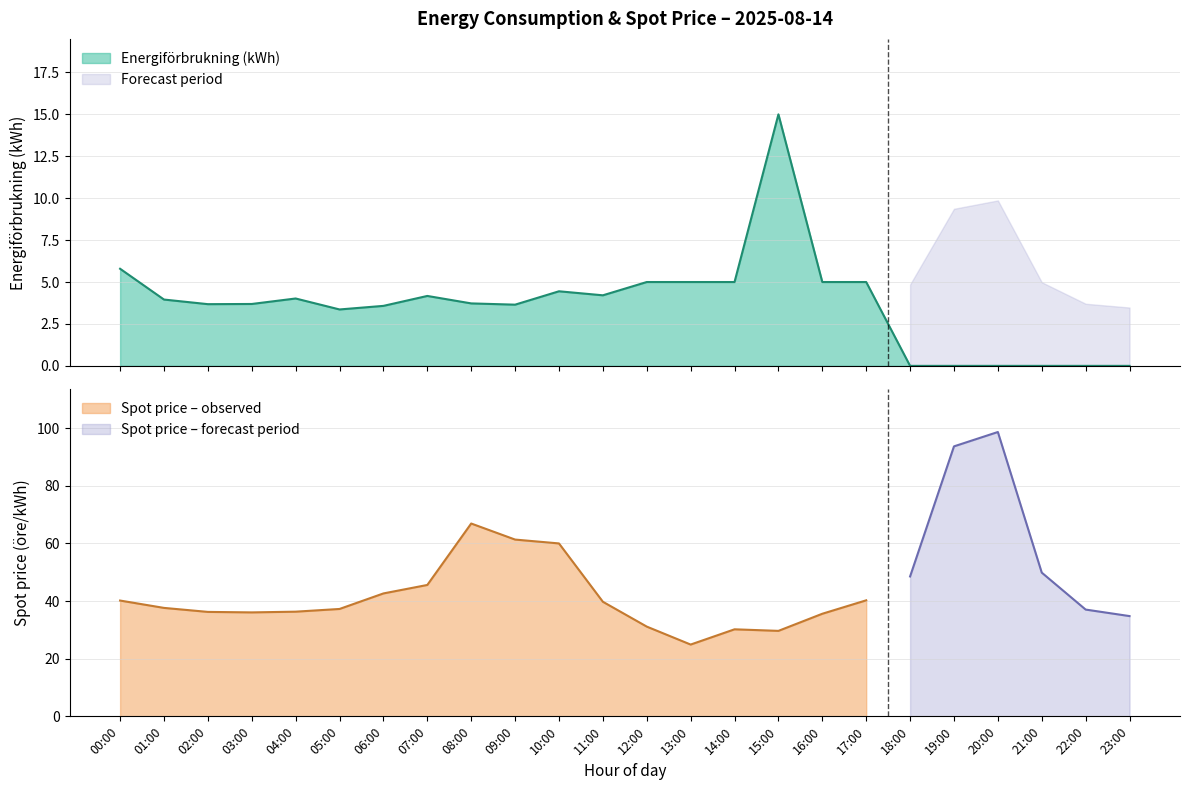

At which label does the data first exceed 3?

00:00